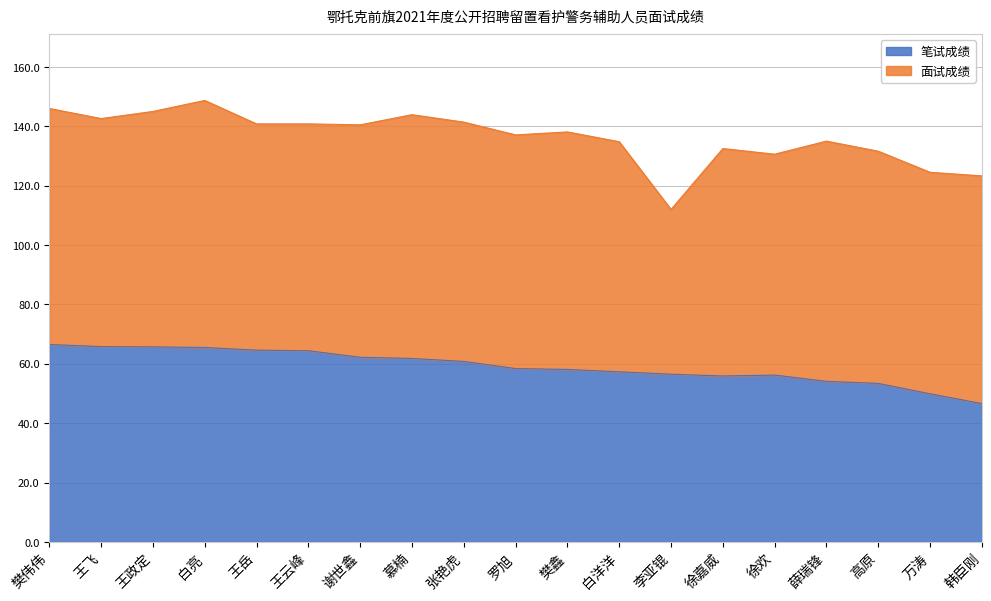

The value at 徐欢 is 75.8. True or false?

False